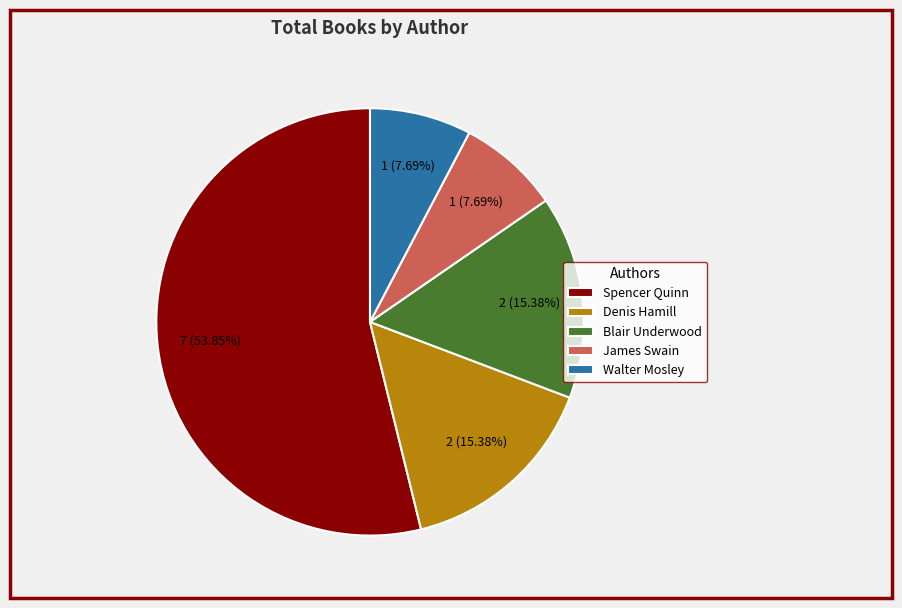

To the nearest percent, what is the difference between the largest and smallest slice percentages?

46%